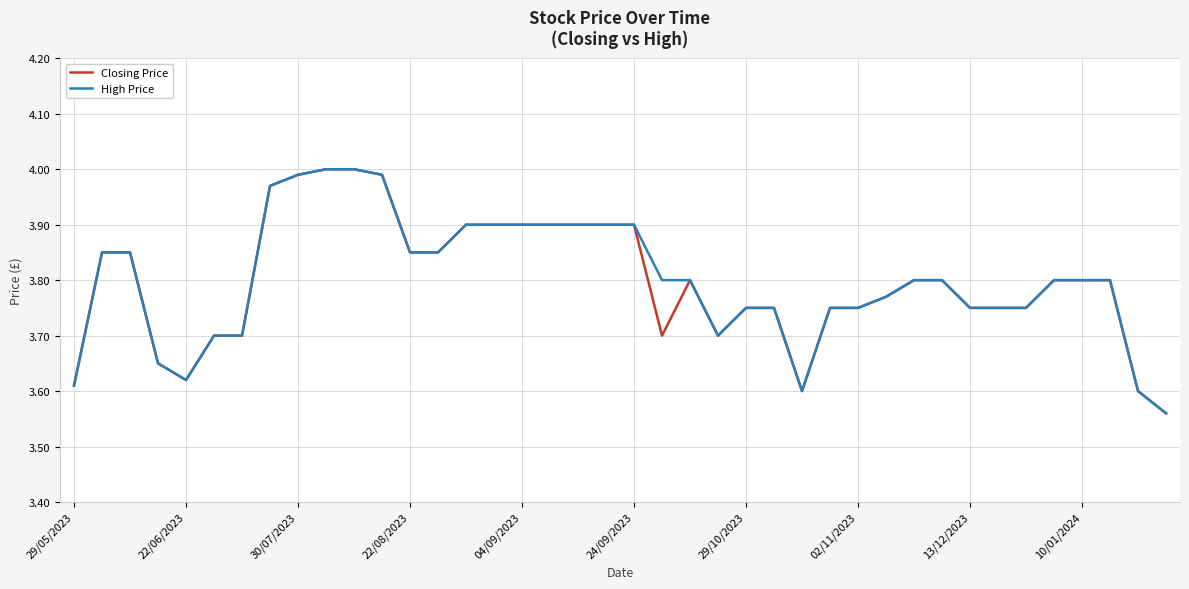

Reading left to right, transcribe all the data shown in this chart.

Closing Price: 3.6	3.9	3.9	3.6	3.6	3.7	3.7	4.0	4.0	4.0	4.0	4.0	3.9	3.9	3.9	3.9	3.9	3.9	3.9	3.9	3.9	3.7	3.8	3.7	3.8	3.8	3.6	3.8	3.8	3.8	3.8	3.8	3.8	3.8	3.8	3.8	3.8	3.8	3.6	3.6
High Price: 3.6	3.9	3.9	3.6	3.6	3.7	3.7	4.0	4.0	4.0	4.0	4.0	3.9	3.9	3.9	3.9	3.9	3.9	3.9	3.9	3.9	3.8	3.8	3.7	3.8	3.8	3.6	3.8	3.8	3.8	3.8	3.8	3.8	3.8	3.8	3.8	3.8	3.8	3.6	3.6